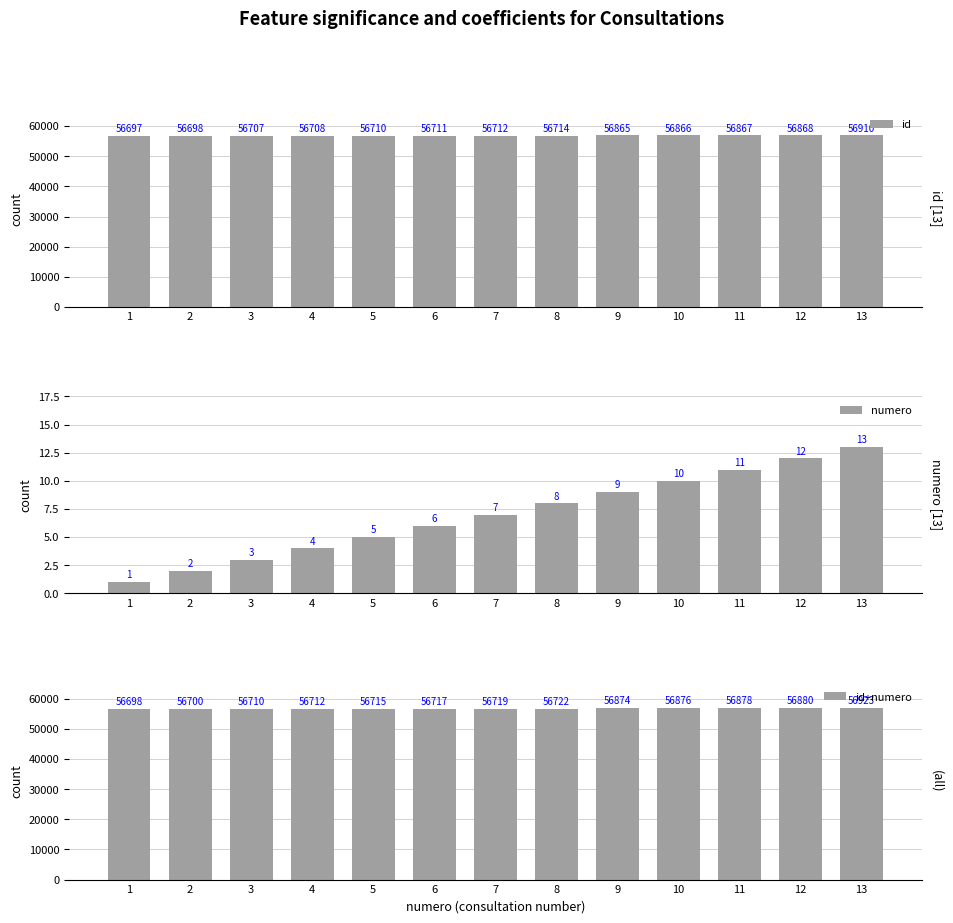

Which has a higher value, 3 or 12?

12